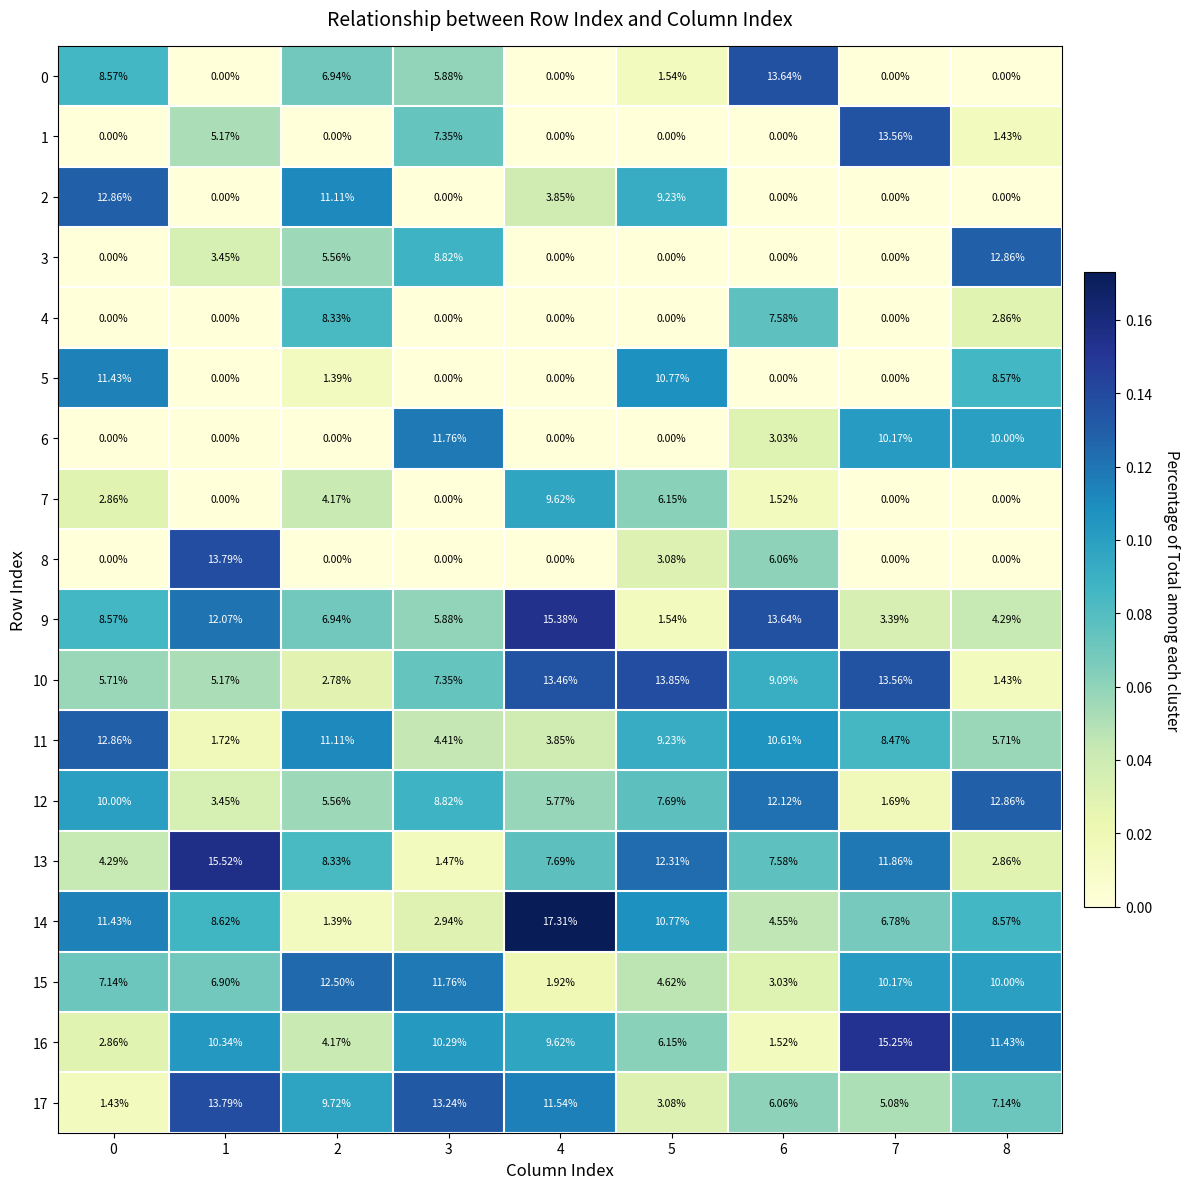

Is the value of 11 at 0 greater than the value of 8 at 6?

Yes